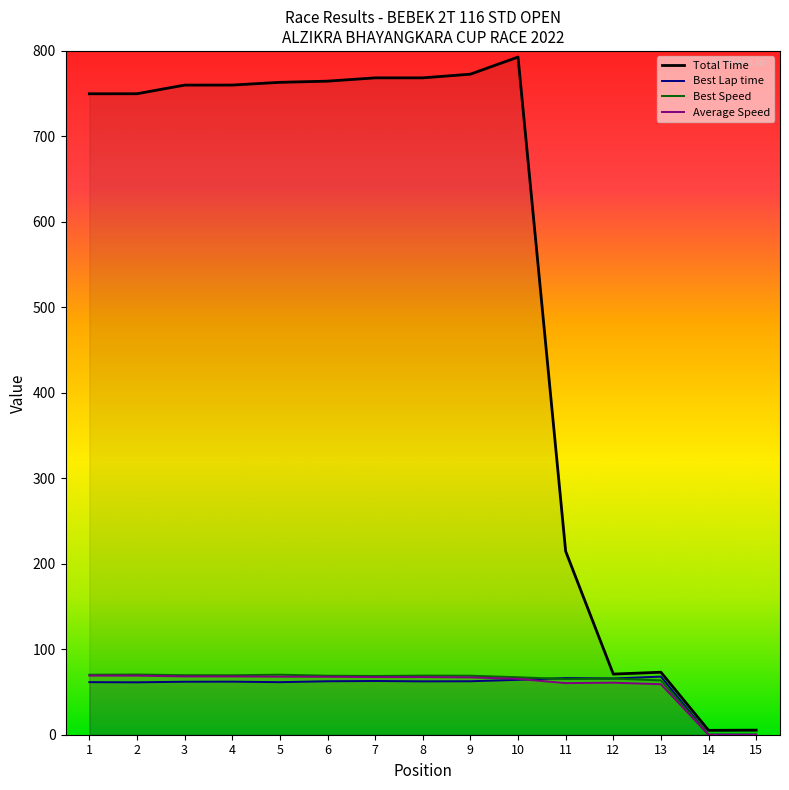

What is the spread (max minus min) of values at 12?

10.1